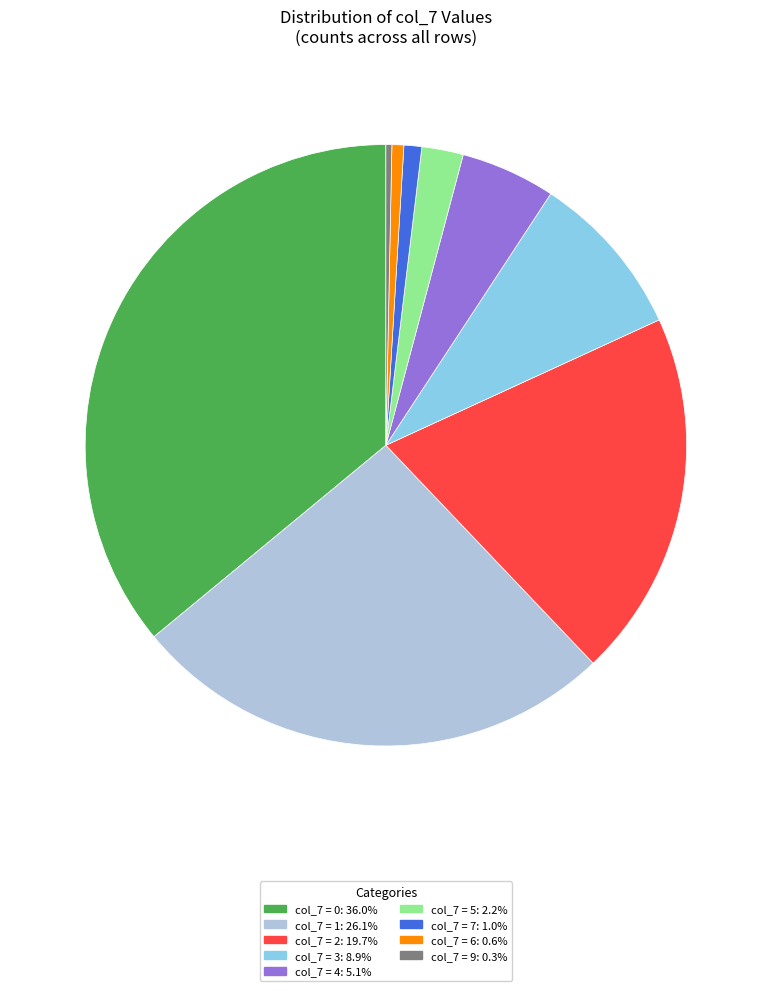

Does any single category account for the majority?

No